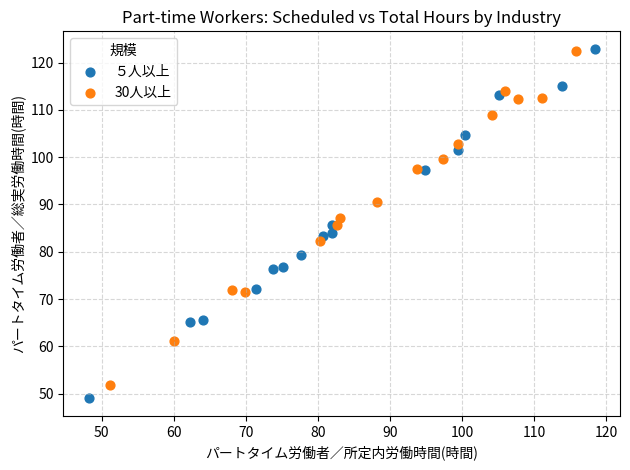

Which series has the widest spread of Y values?

５人以上